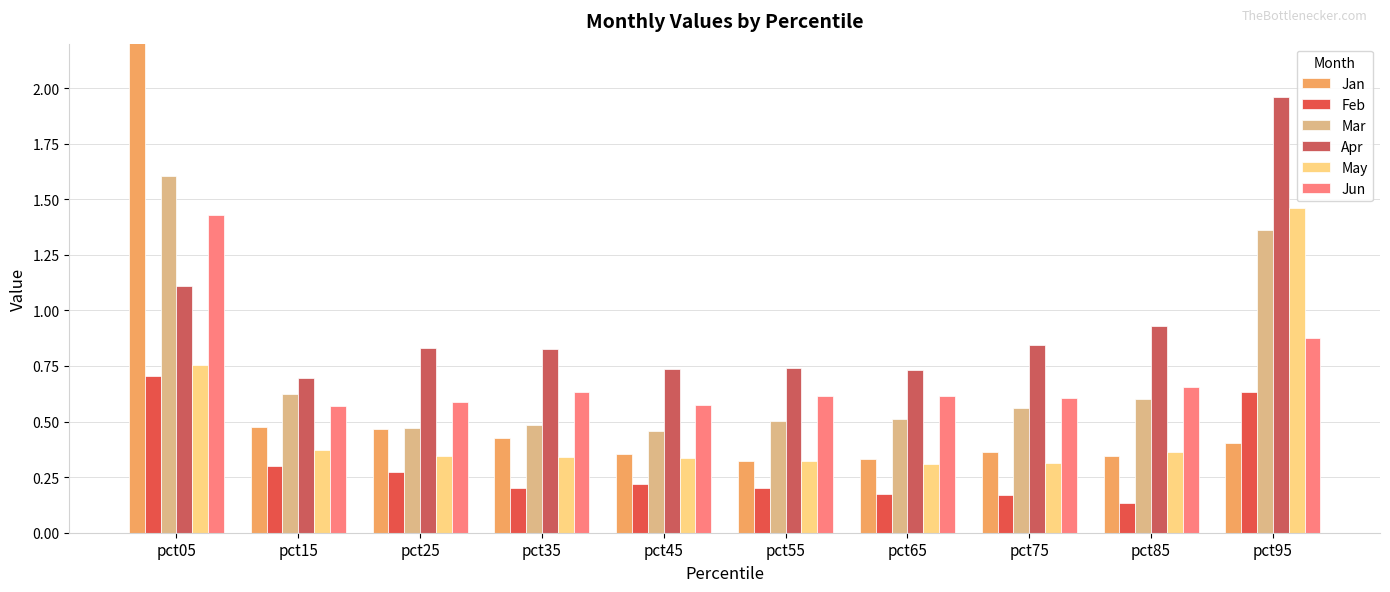

What is the lowest value of the Jun series?

0.6